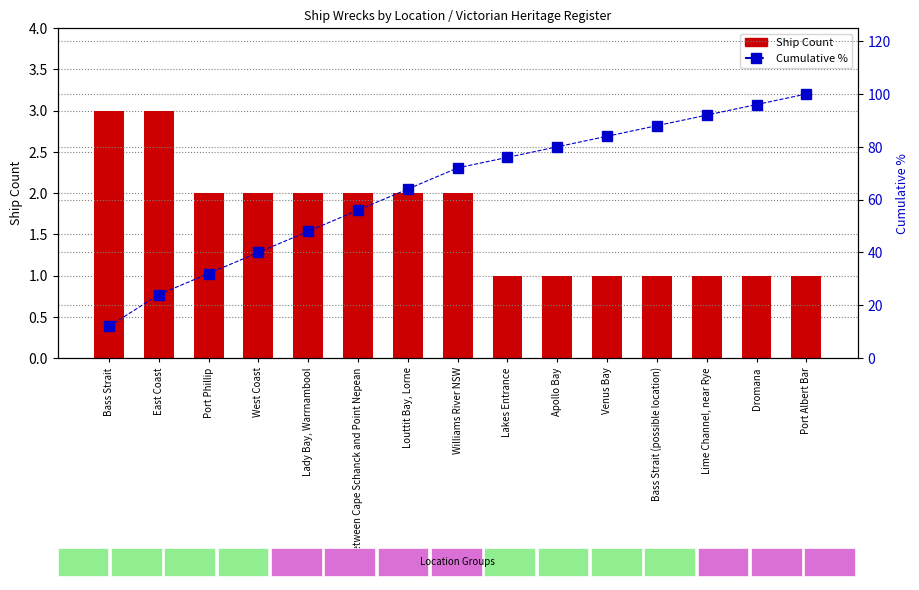

At how many categories does at least one series exceed 65?

8